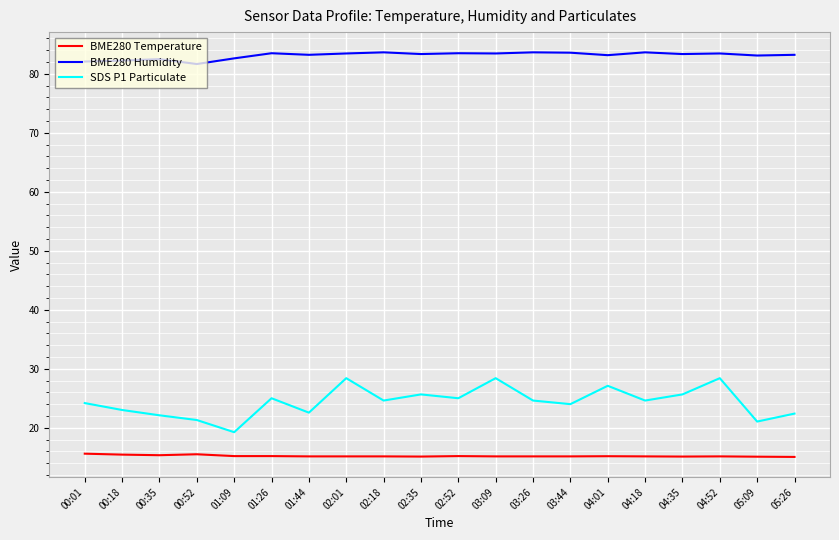

Is it true that BME280 Temperature equals 9.8 at 03:44?

False